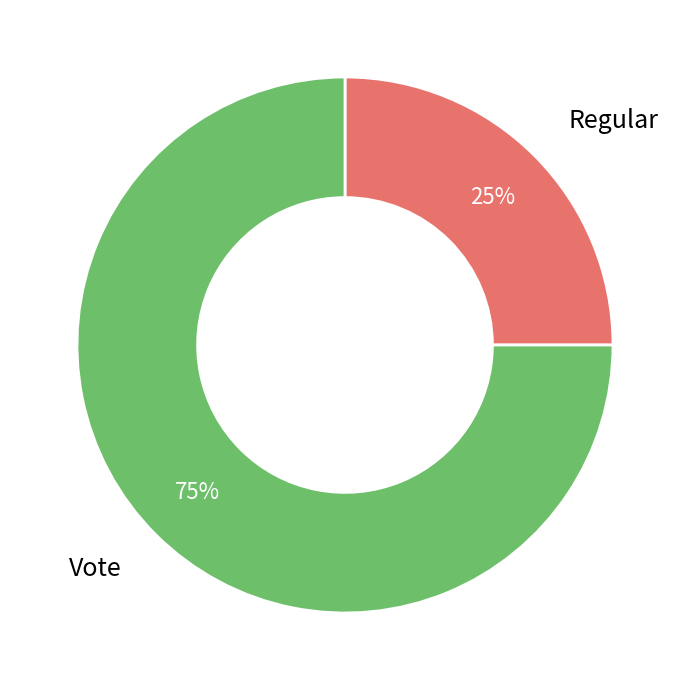

To the nearest percent, what is the average slice percentage?

50%